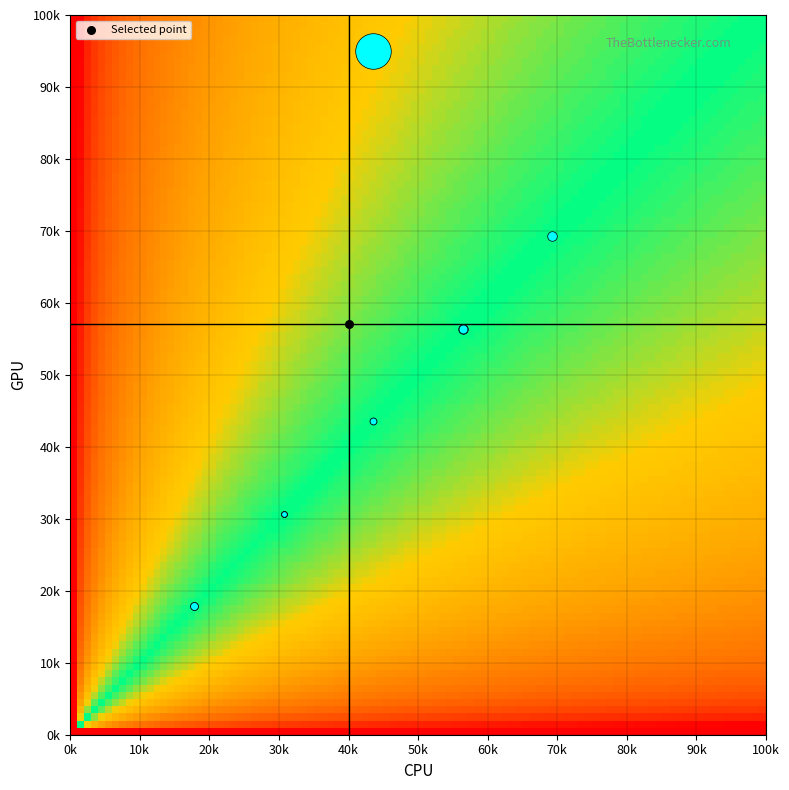

Count the number of data series in this chart.

7